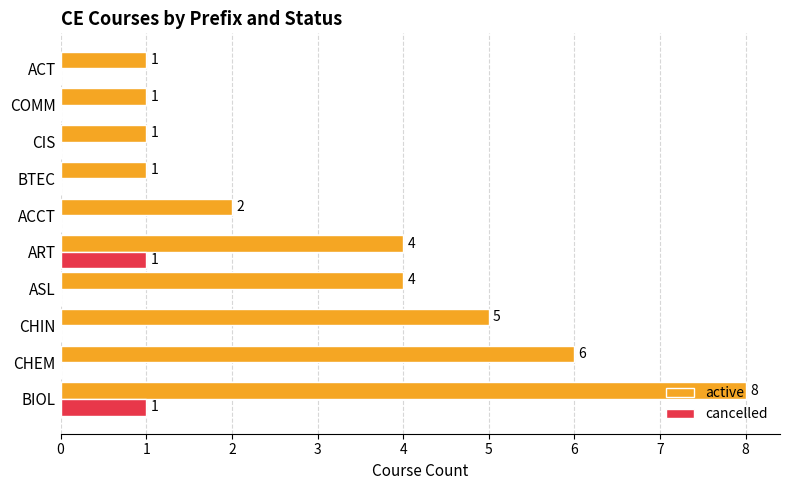

What value does the active series have at CHIN?

5